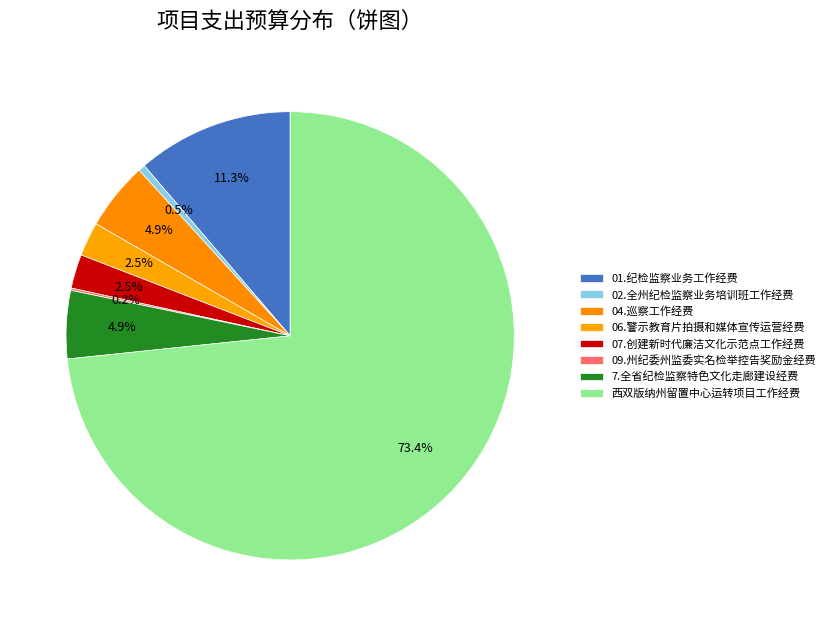

How many slices are in this pie chart?

8